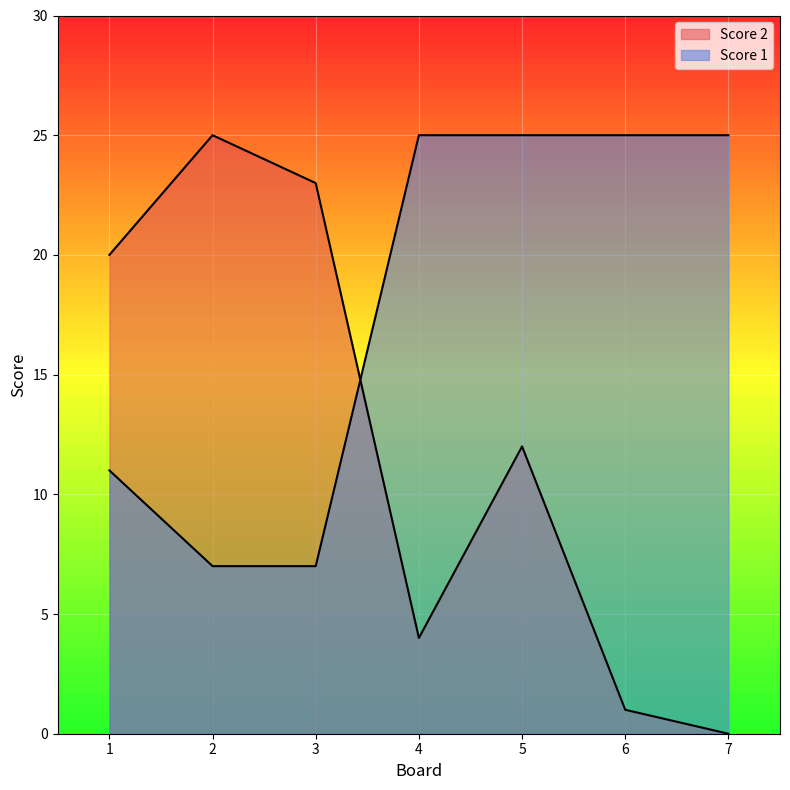

At how many categories does at least one series exceed 10?

7